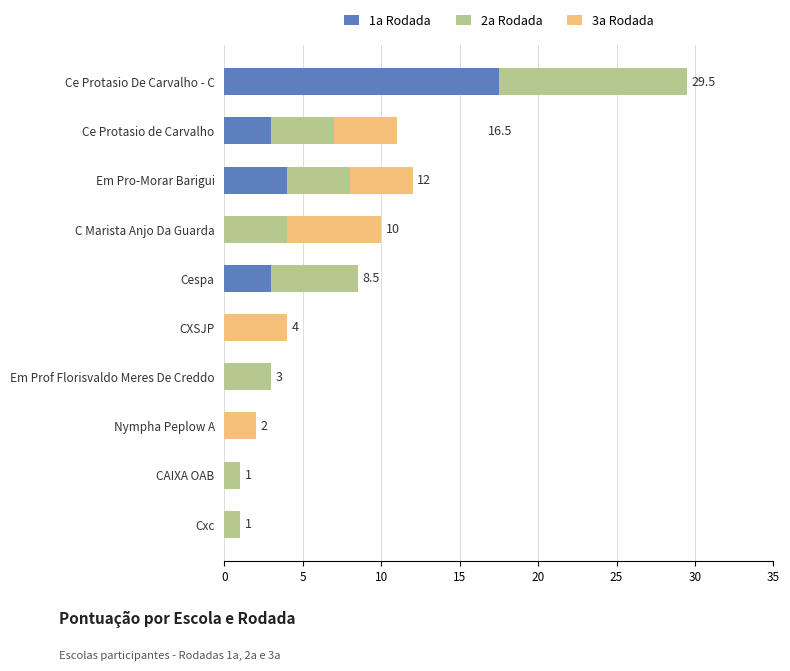

What is the highest value of the 1a Rodada series?

17.5